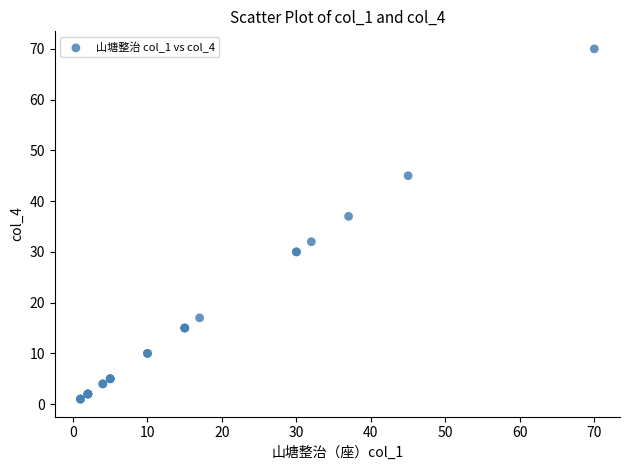

What Y value in the scatter plot is closest to 35?

37